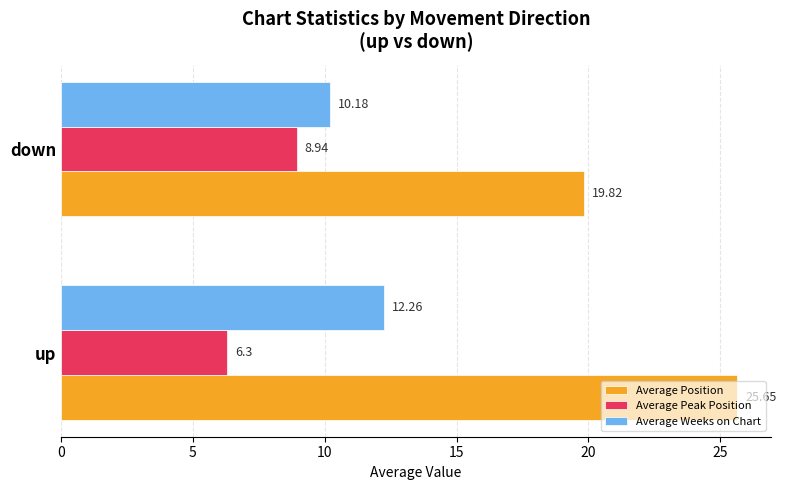

At how many categories does at least one series exceed 10?

2